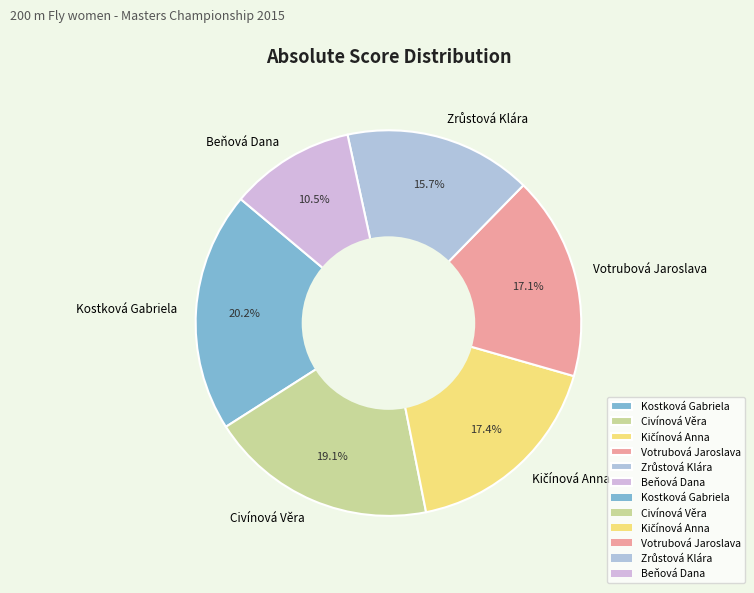

What percentage is the Civínová Věra slice, to the nearest percent?

19%